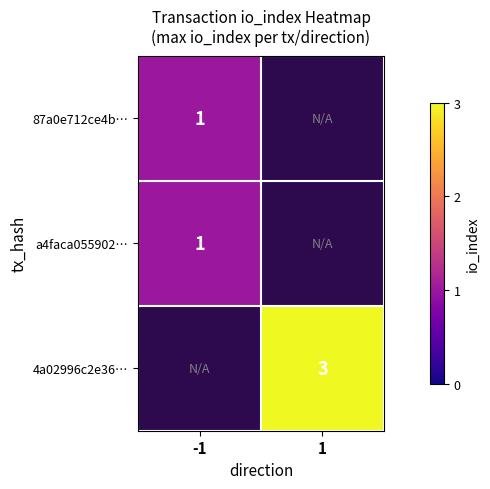

The 4a02996c2e36… series shows 5 at 1. True or false?

False